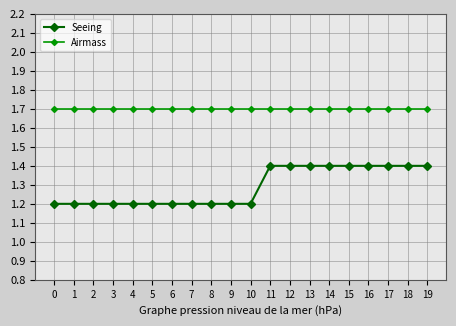

What is the lowest value of the Airmass series?

1.7